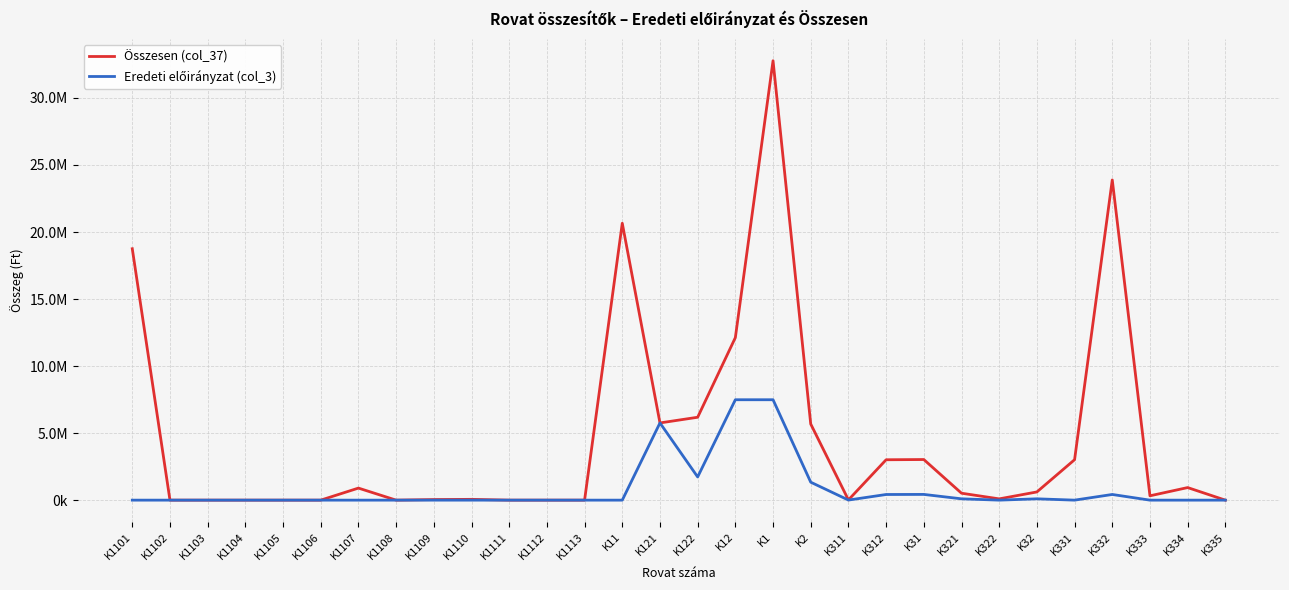

What is the label of the 29th point from the right?

K1102